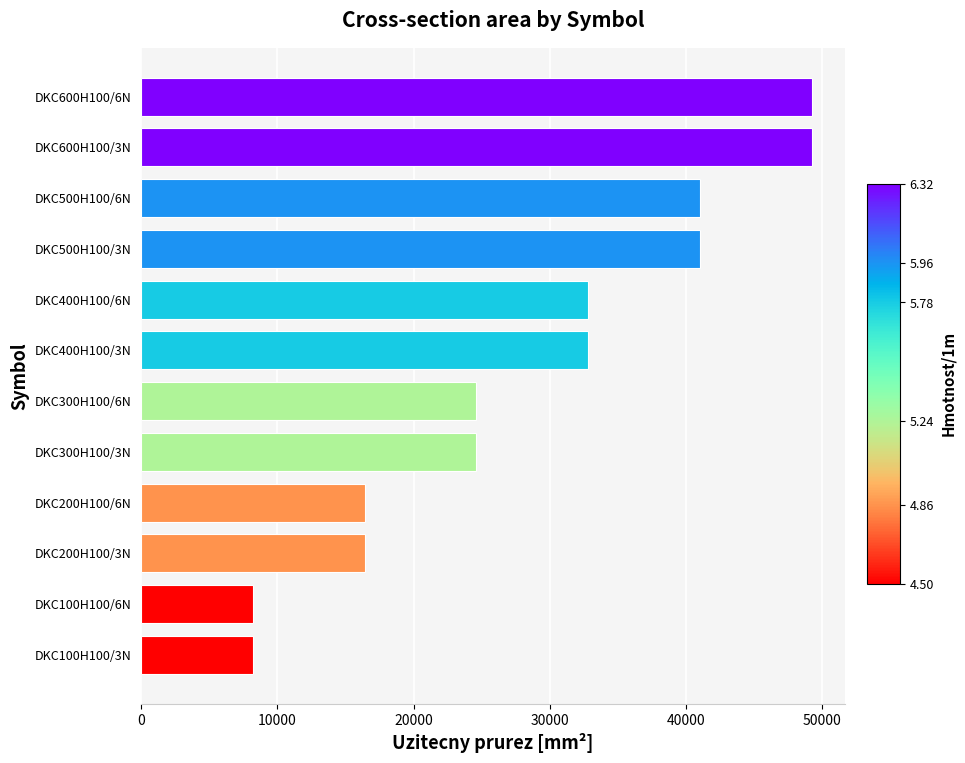

What is the smallest value displayed?

8200